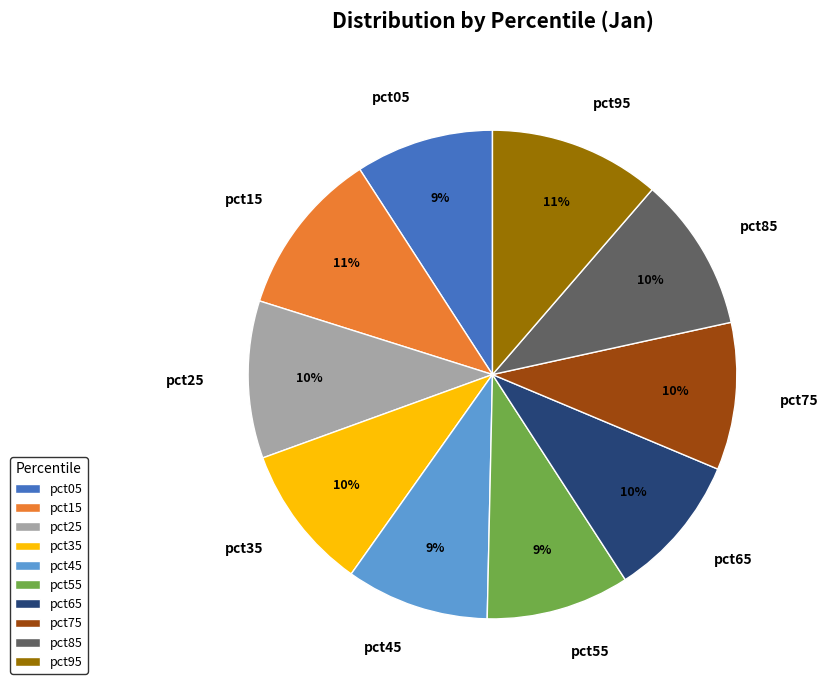

Is there any slice that represents more than half of the pie?

No